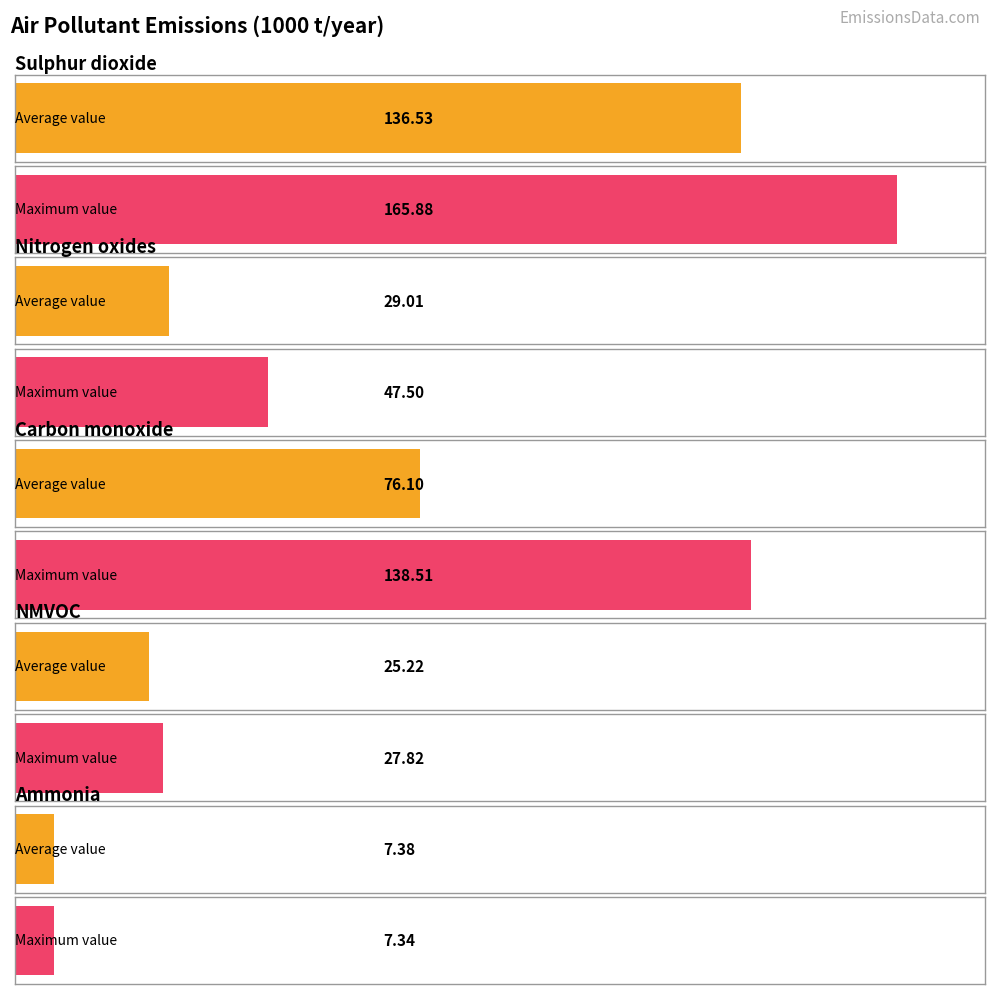

The Sulphur dioxide series shows 66.9 at 2002. True or false?

False